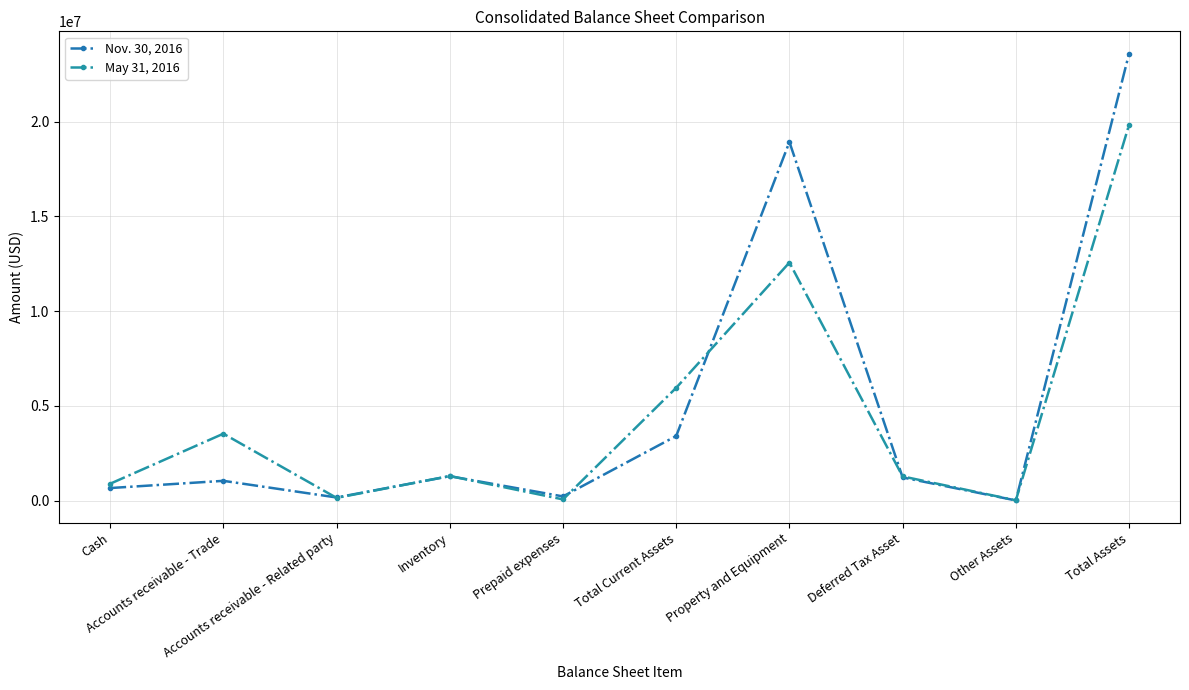

What is the label of the 8th point from the left?

Deferred Tax Asset